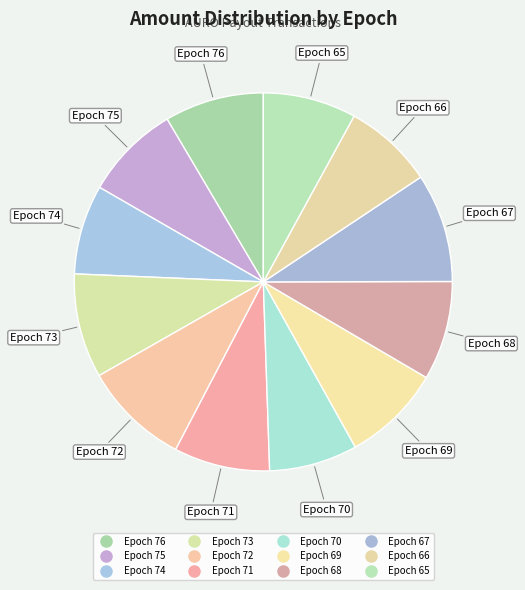

Approximately how many times larger is the value at Epoch 74 compared to Epoch 67?

0.8